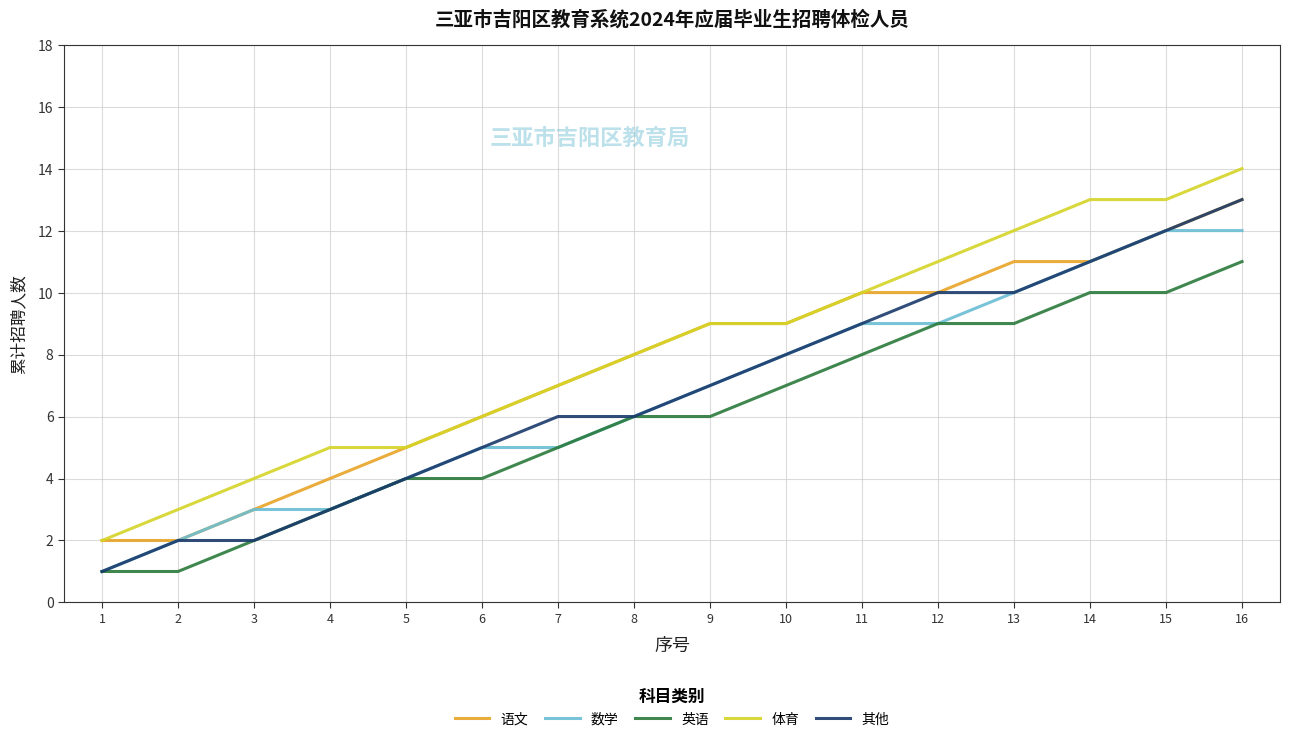

How many lines are shown in the chart?

5